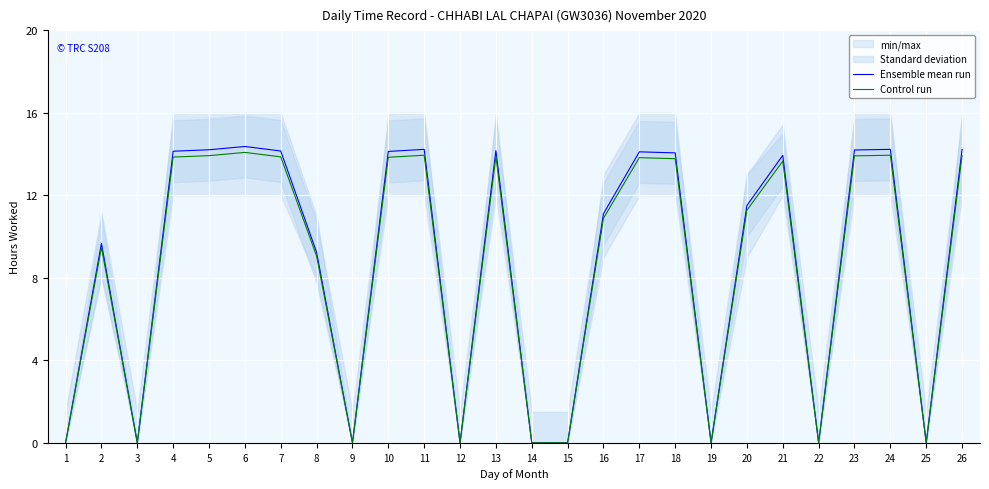

At which label does Control run first exceed 13?

4